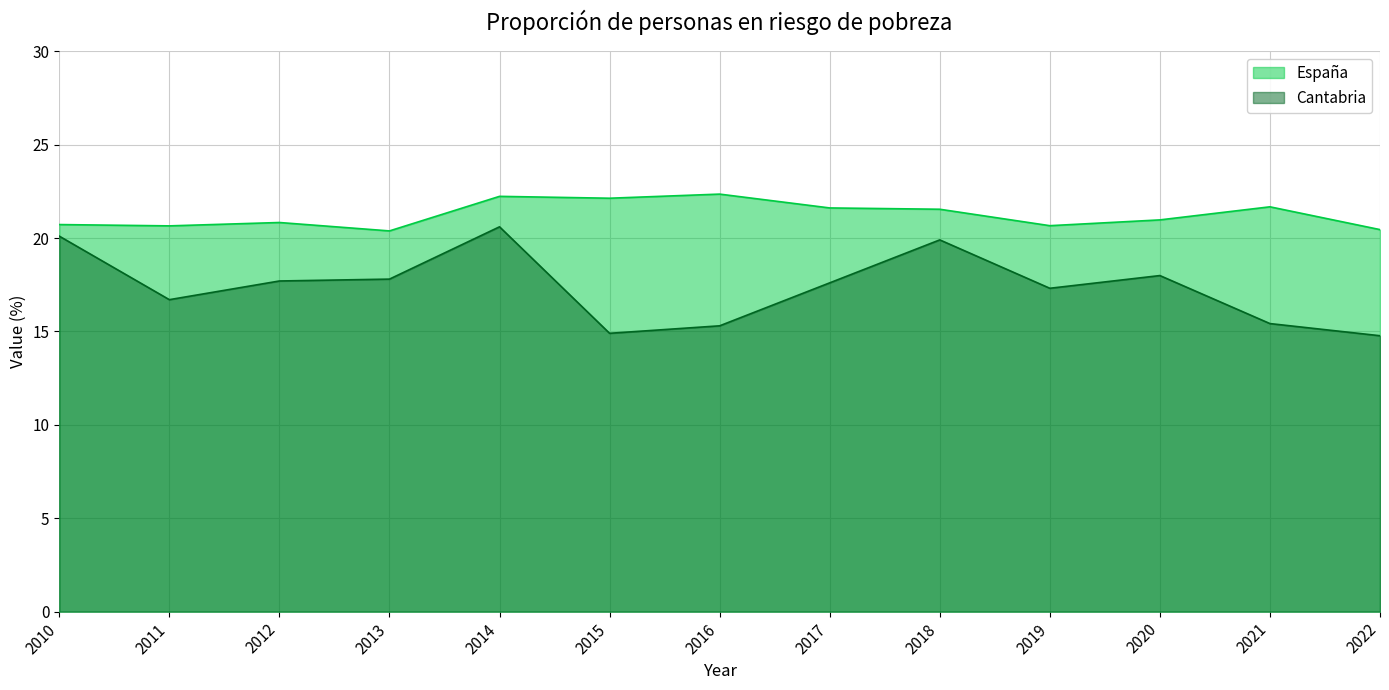

Which series has the largest total across all categories?

España